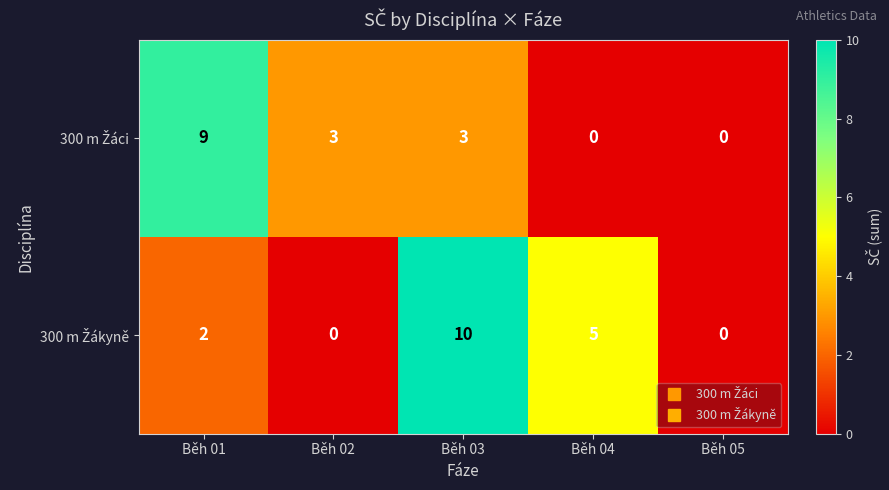

Count the number of data series in this chart.

2